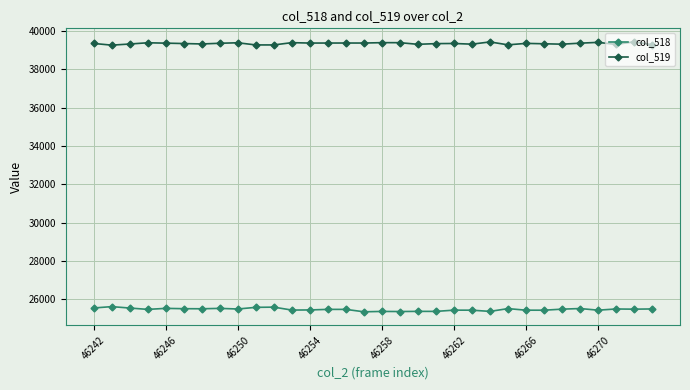

What is the minimum value for col_518?

25354